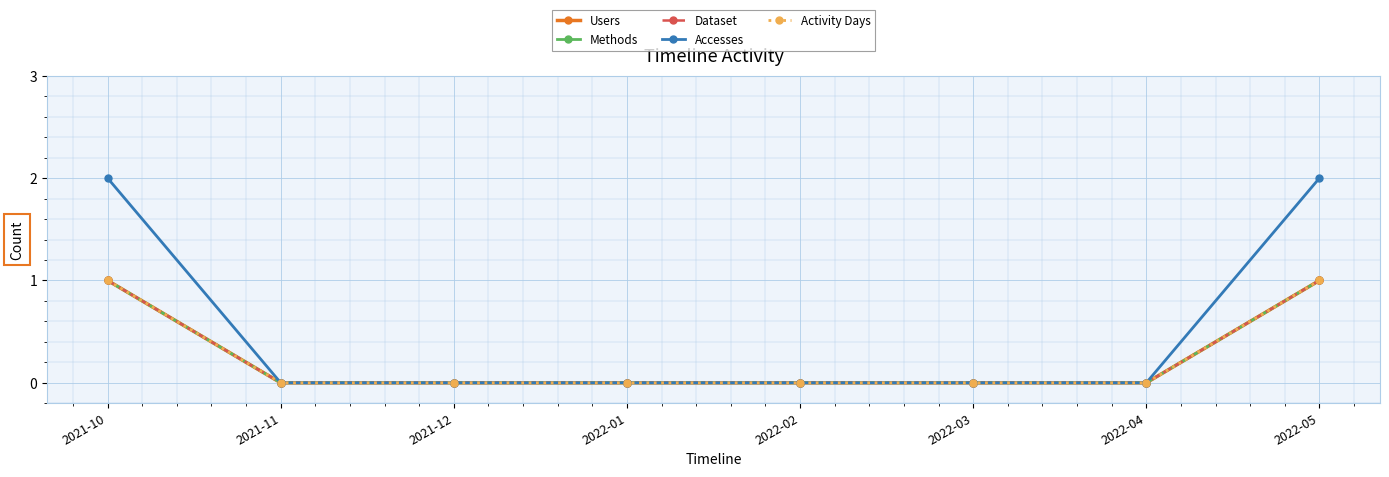

True or false: Methods and Activity Days intersect in this chart.

False